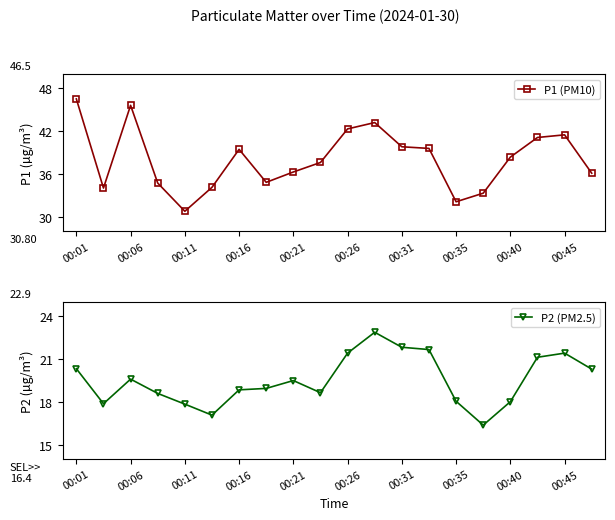

Where is the first local maximum for P1 (PM10)?

00:06